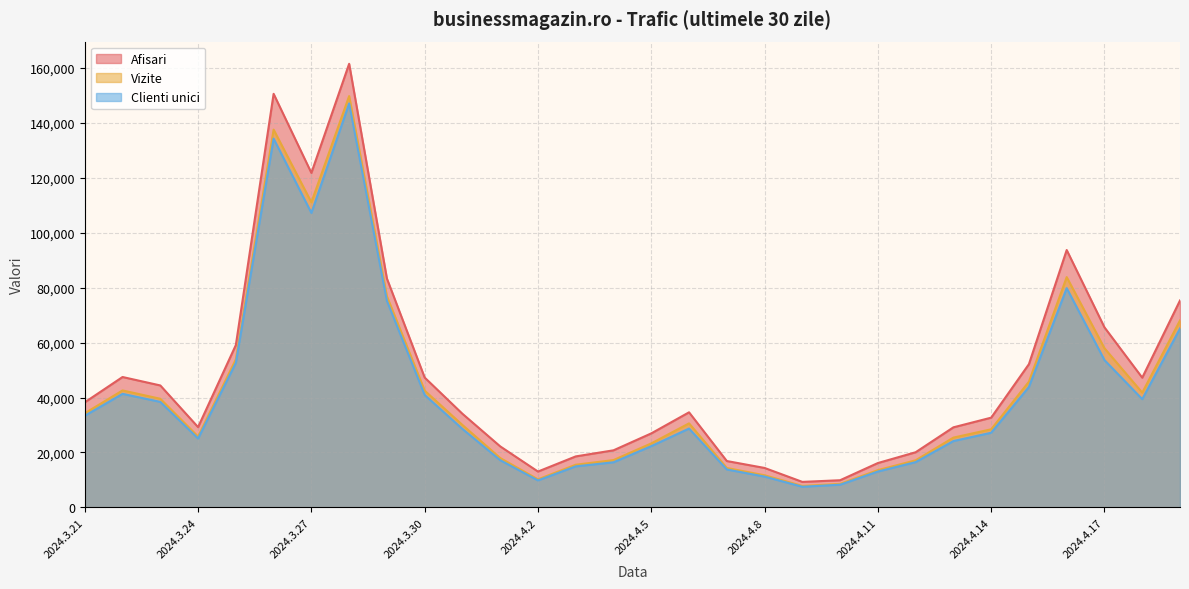

Reading left to right, transcribe all the data shown in this chart.

Afisari: 2024.3.21=38258	2024.3.22=47466	2024.3.23=44391	2024.3.24=29230	2024.3.25=59088	2024.3.26=150489	2024.3.27=121724	2024.3.28=161411	2024.3.29=83287	2024.3.30=47265	2024.3.31=34084	2024.4.1=22226	2024.4.2=13069	2024.4.3=18580	2024.4.4=20796	2024.4.5=26952	2024.4.6=34621	2024.4.7=16898	2024.4.8=14380	2024.4.9=9309	2024.4.10=9910	2024.4.11=16168	2024.4.12=20093	2024.4.13=29158	2024.4.14=32676	2024.4.15=52149	2024.4.16=93660	2024.4.17=65526	2024.4.18=47223	2024.4.19=75309
Vizite: 2024.3.21=34275	2024.3.22=42581	2024.3.23=39545	2024.3.24=25800	2024.3.25=53880	2024.3.26=137470	2024.3.27=111008	2024.3.28=149670	2024.3.29=76824	2024.3.30=42501	2024.3.31=30009	2024.4.1=17985	2024.4.2=10228	2024.4.3=15551	2024.4.4=17244	2024.4.5=23314	2024.4.6=30600	2024.4.7=14367	2024.4.8=11713	2024.4.9=7826	2024.4.10=8580	2024.4.11=13582	2024.4.12=17156	2024.4.13=25418	2024.4.14=28441	2024.4.15=45769	2024.4.16=83808	2024.4.17=57926	2024.4.18=41771	2024.4.19=68050
Clienti unici: 2024.3.21=33359	2024.3.22=41339	2024.3.23=38408	2024.3.24=25094	2024.3.25=52602	2024.3.26=134194	2024.3.27=107160	2024.3.28=146983	2024.3.29=75166	2024.3.30=40944	2024.3.31=28575	2024.4.1=17200	2024.4.2=9842	2024.4.3=14956	2024.4.4=16441	2024.4.5=22313	2024.4.6=28713	2024.4.7=13823	2024.4.8=11231	2024.4.9=7541	2024.4.10=8284	2024.4.11=13075	2024.4.12=16498	2024.4.13=24165	2024.4.14=27183	2024.4.15=43864	2024.4.16=79792	2024.4.17=53617	2024.4.18=39413	2024.4.19=65110